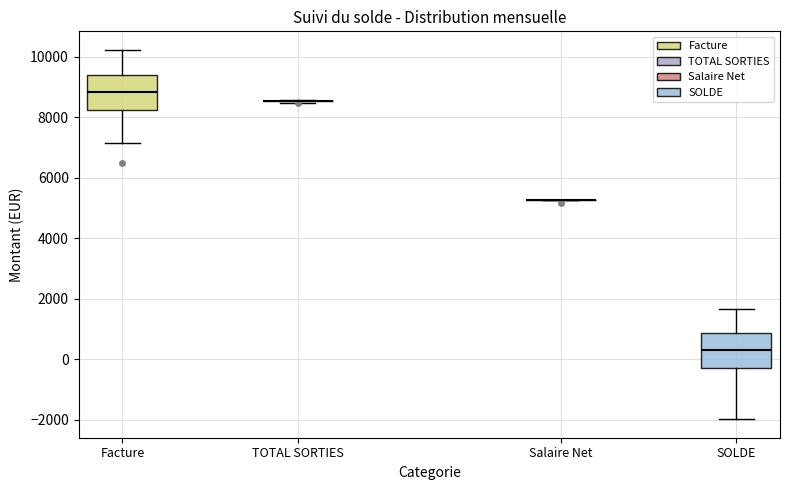

Reading left to right, read every box against the y-axis: the position of its median line, the range the box covers, and the ends of its whiskers. The values are not printed on the chart, so give them approximately, as read against the axis.

Facture: median 8800, box 8200 to 9400, whiskers 7200 to 10200
TOTAL SORTIES: box collapsed to a line at 8600, whiskers 8400 to 8600
Salaire Net: box collapsed to a line at 5200, whiskers 5200 to 5200
SOLDE: median 400, box -200 to 800, whiskers -2000 to 1600